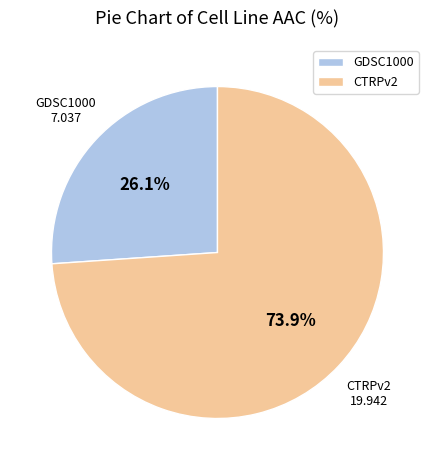

To the nearest percent, what is the difference between the largest and smallest slice percentages?

48%